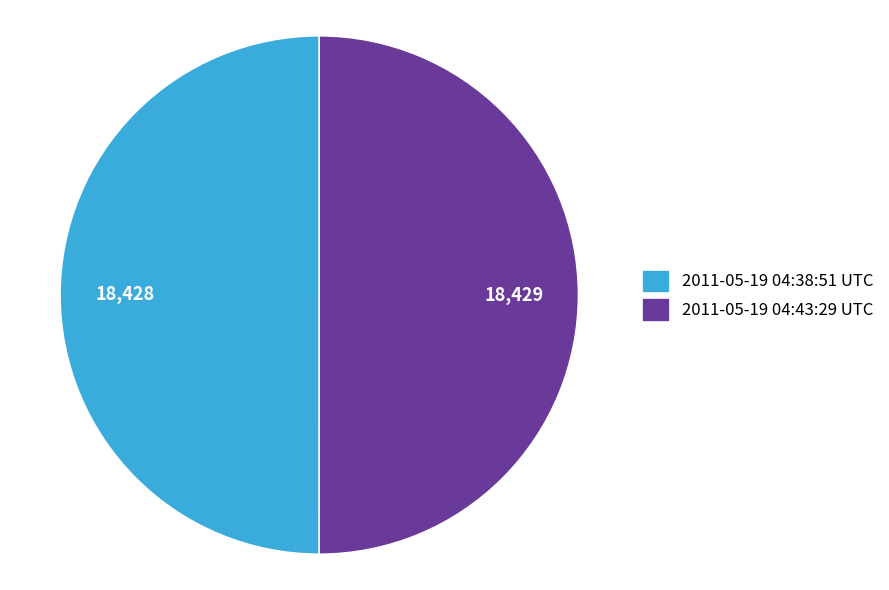

How many slices are in this pie chart?

2